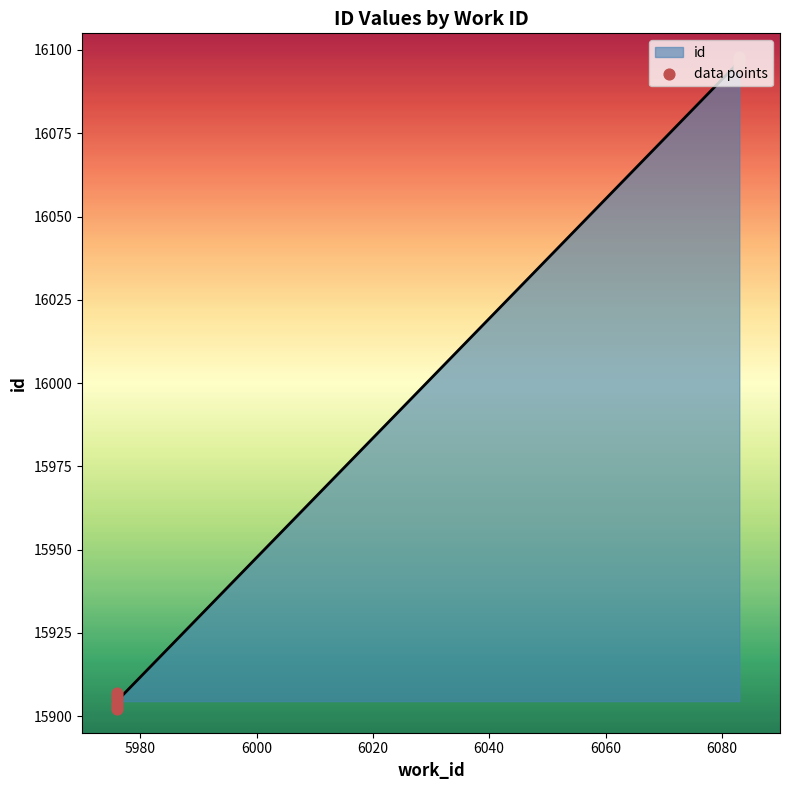

Approximately how many times larger is the value at 5976 compared to 5976?

1.0